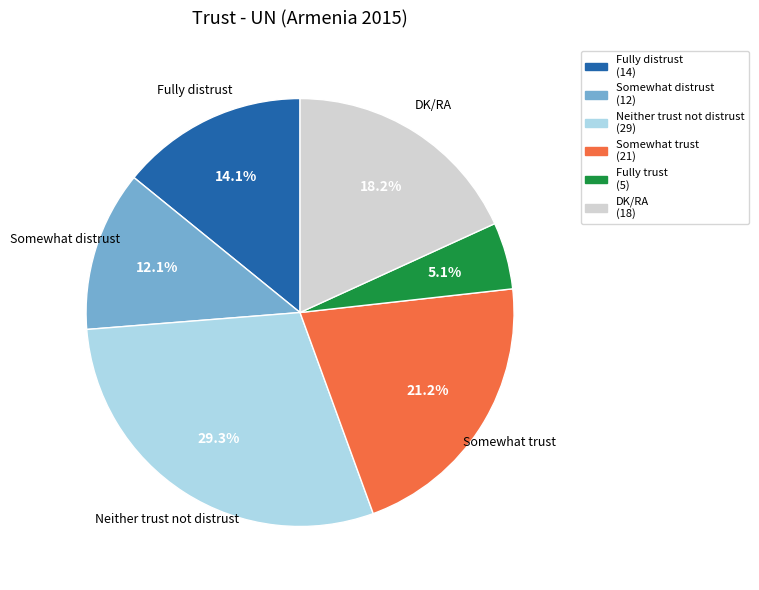

Is there a majority slice in this chart?

No